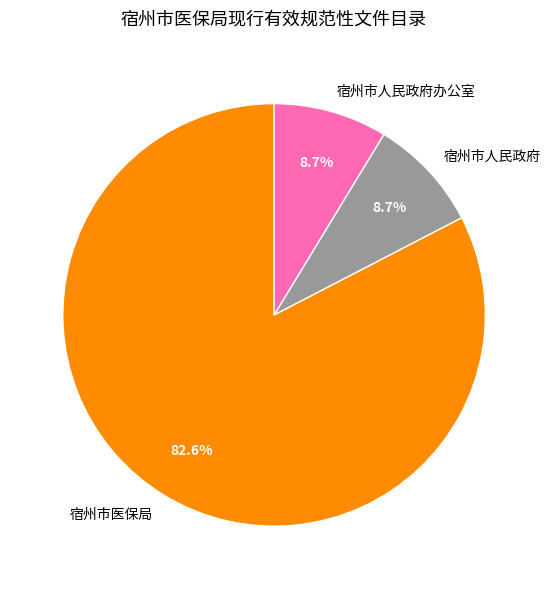

What is the total percentage of 宿州市人民政府 and 宿州市人民政府办公室?

17.4%